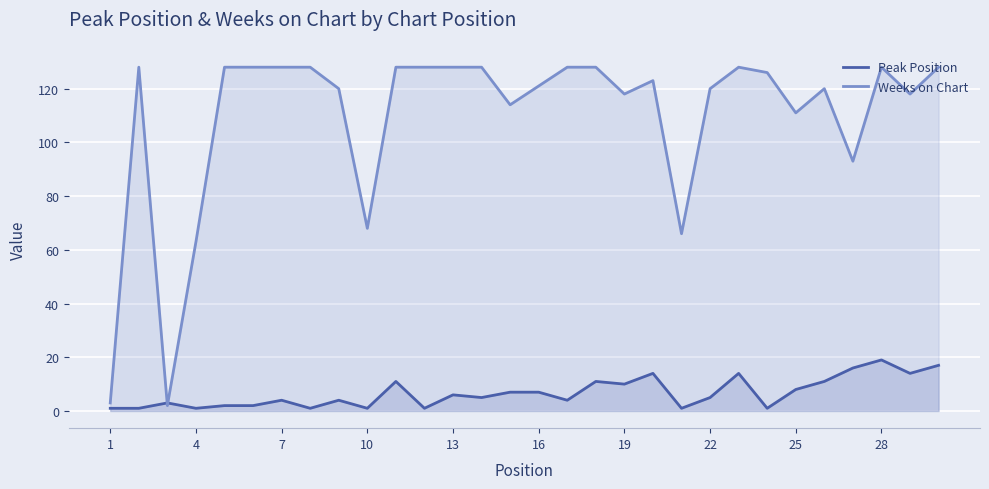

What is the difference between the maximum and minimum values in the Peak Position series?

18